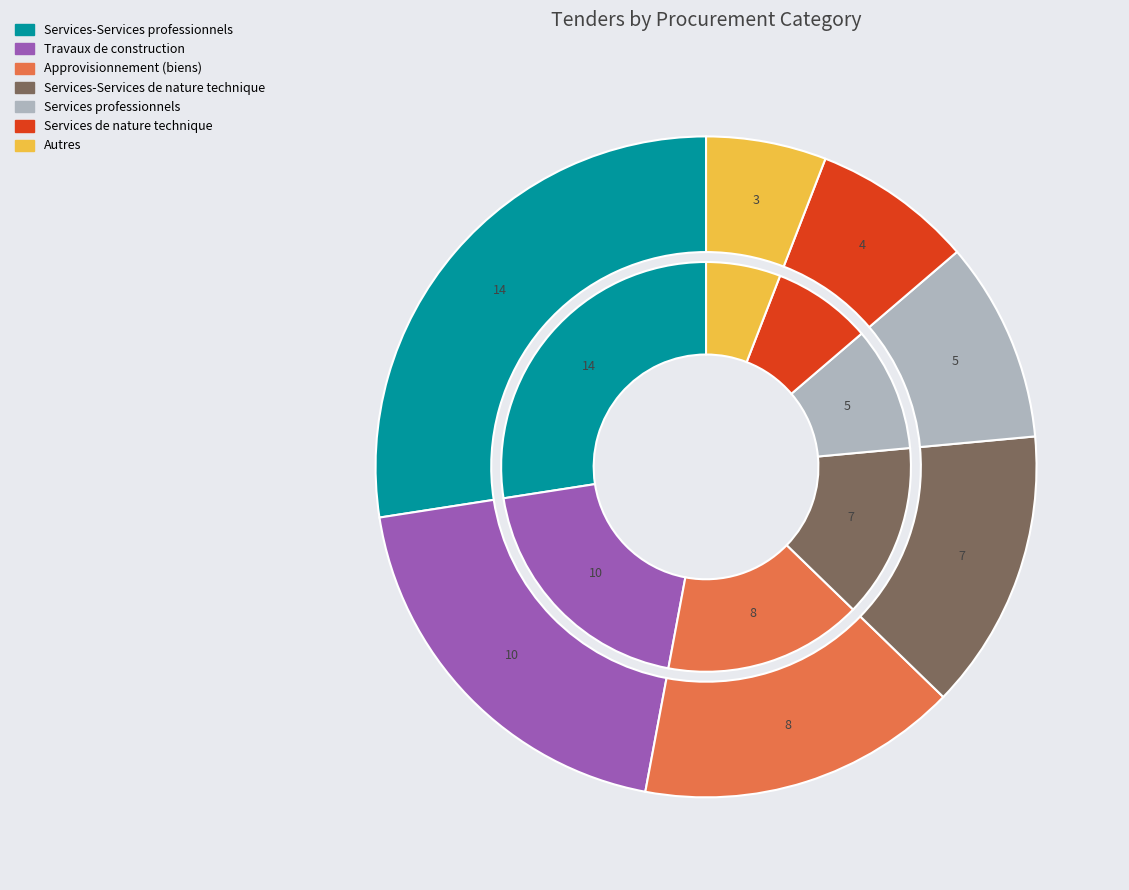

The Services-Services professionnels slice represents 20% of the pie. True or false?

False